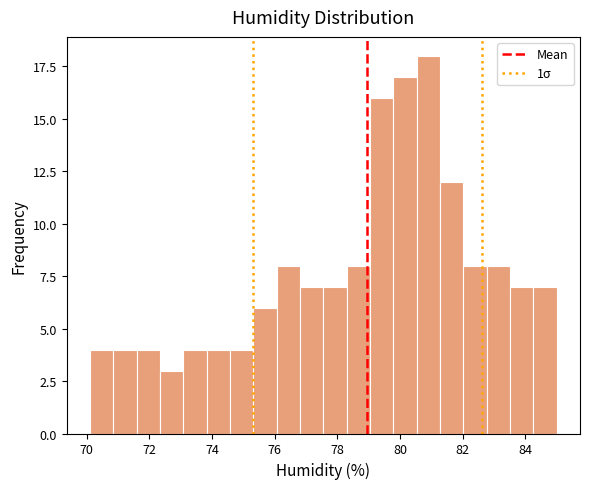

Around what value on the x-axis is the tallest bar? Give the approximate position of its centre, as read against the axis.

81.0